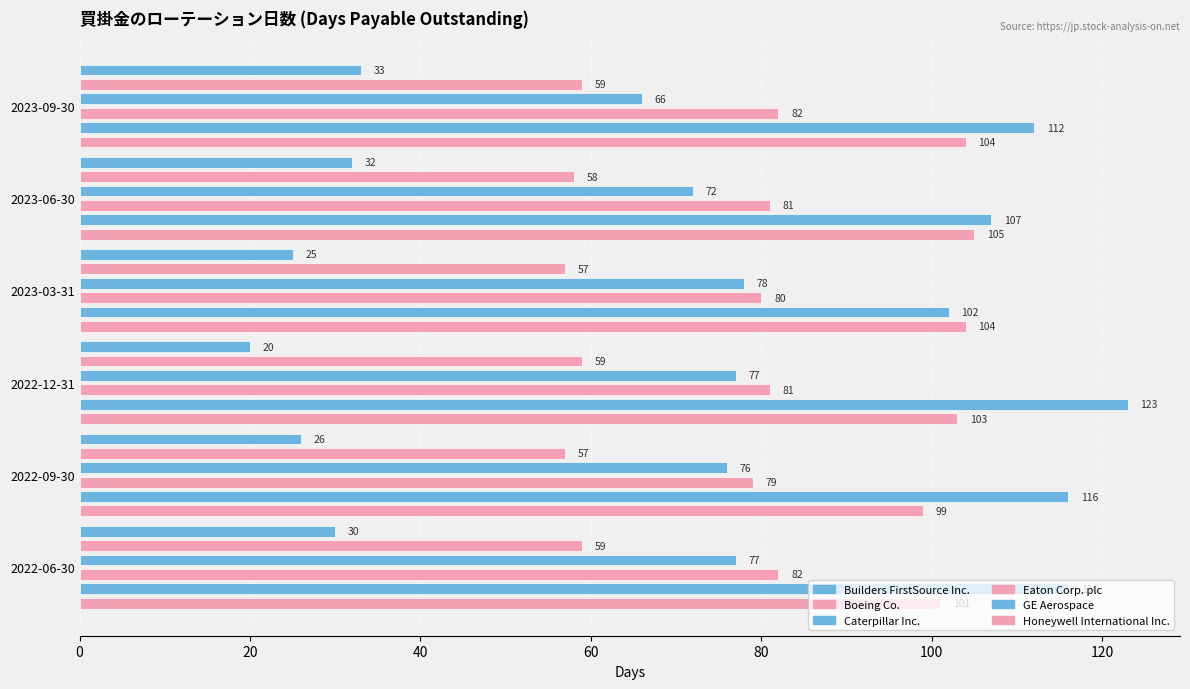

How many bars are there in total?

36